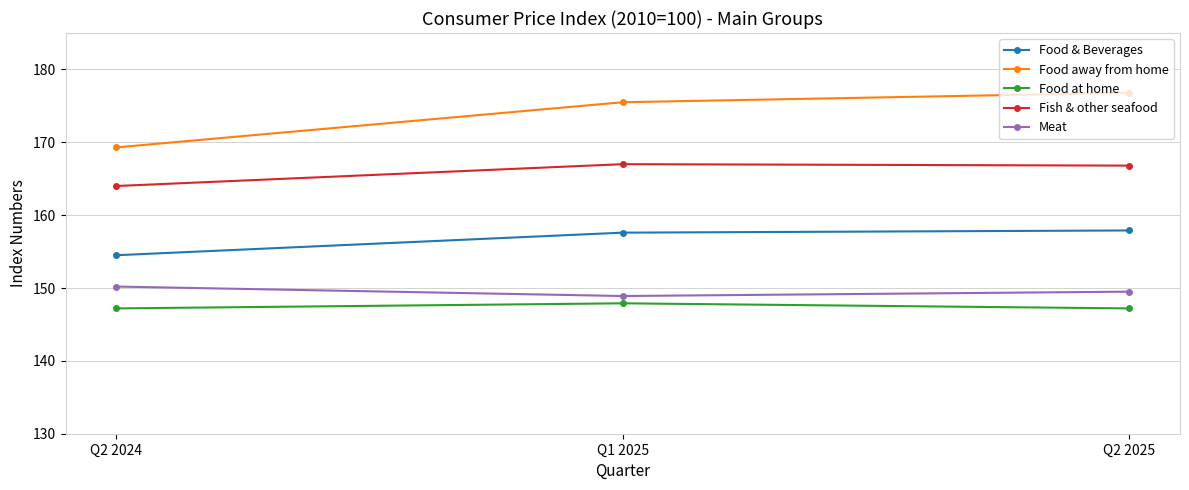

Which series has the largest range (max minus min)?

Food away from home